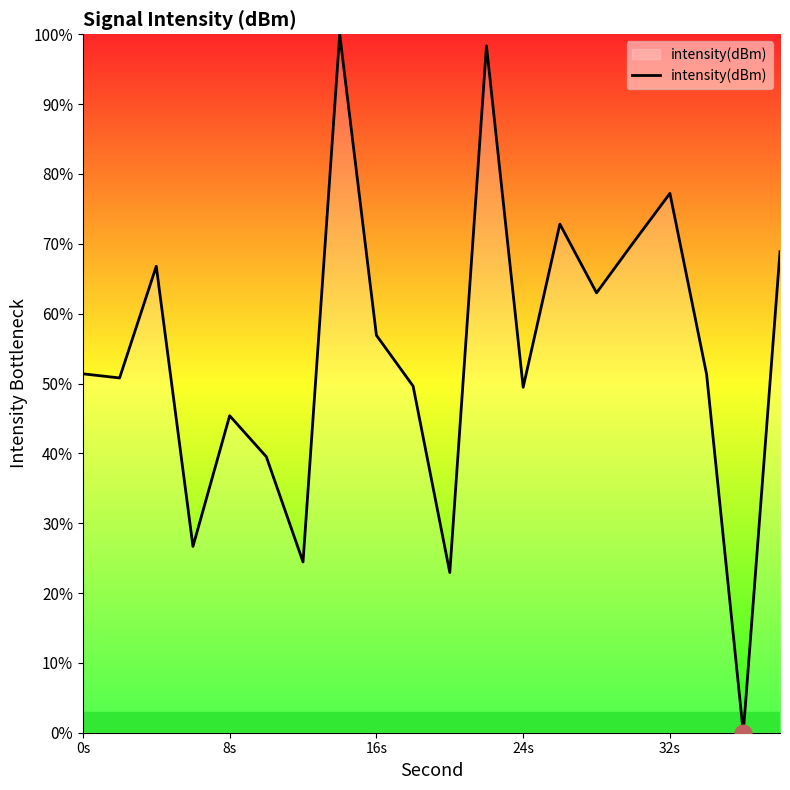

What is the greatest value displayed?

100.0